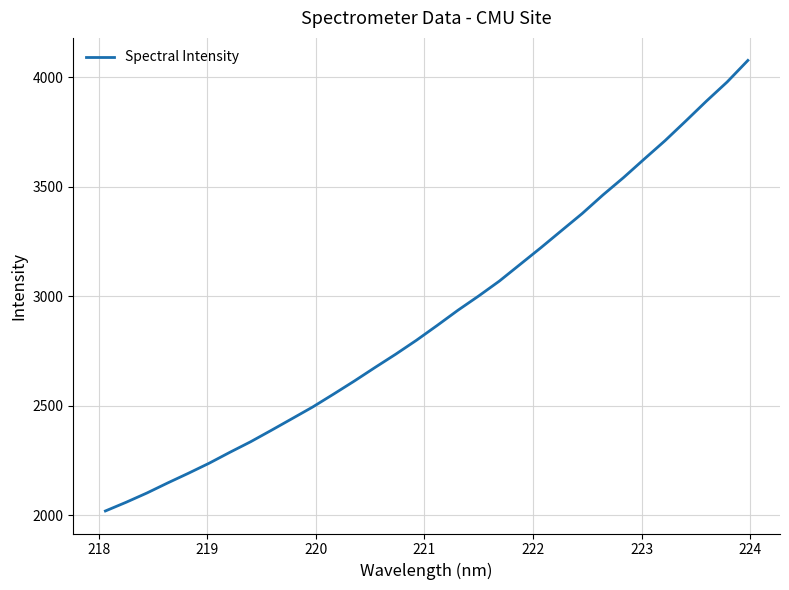

What is the difference between the maximum and minimum values?

2057.4